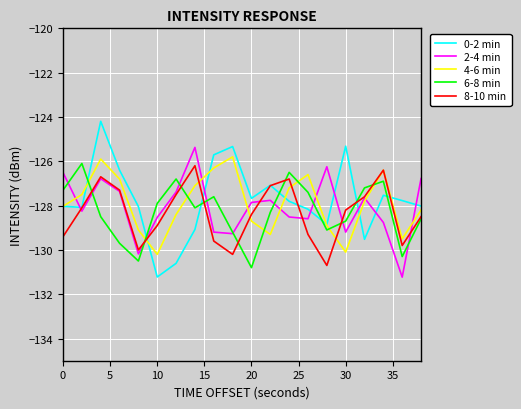

True or false: 6-8 min and 0-2 min intersect in this chart.

True